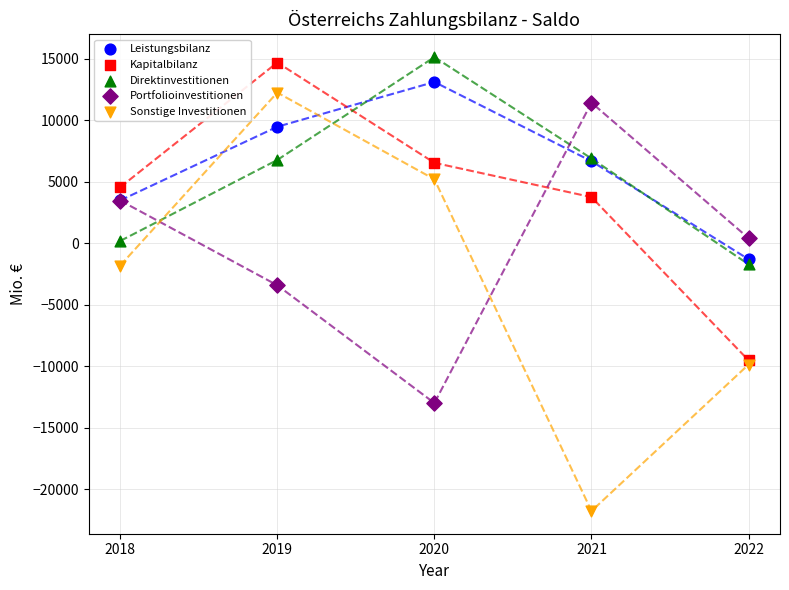

In the Sonstige Investitionen series, what Y value is closest to -4758?

-1811